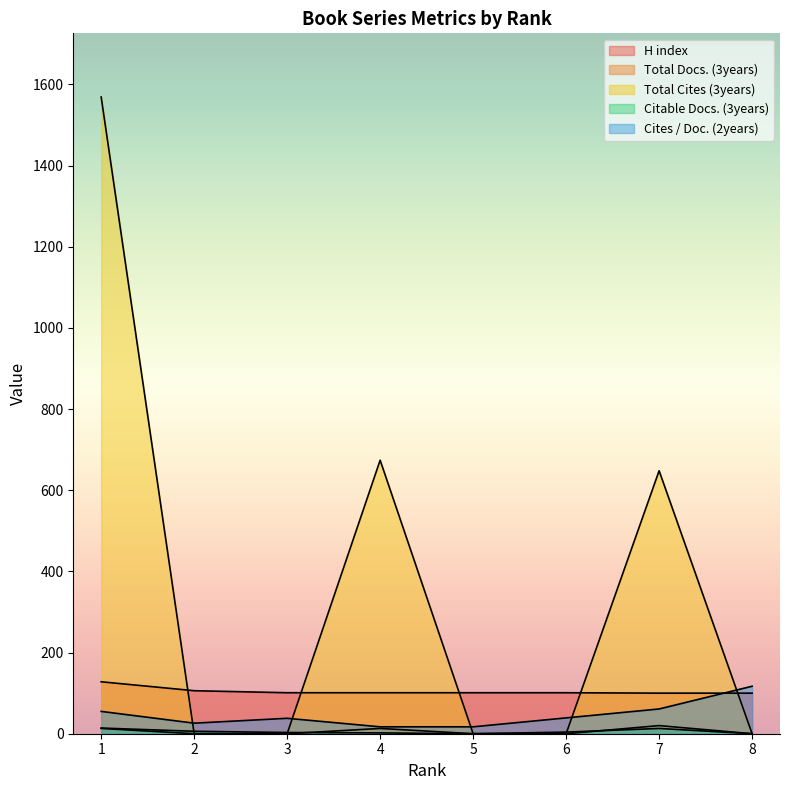

The Citable Docs. (3years) series shows -8 at 5. True or false?

False